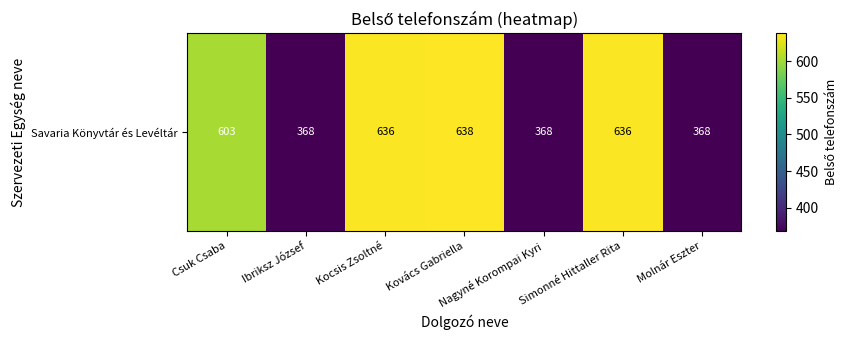

What is the ratio of the value at Ibriksz József to the value at Kocsis Zsoltné?

0.6